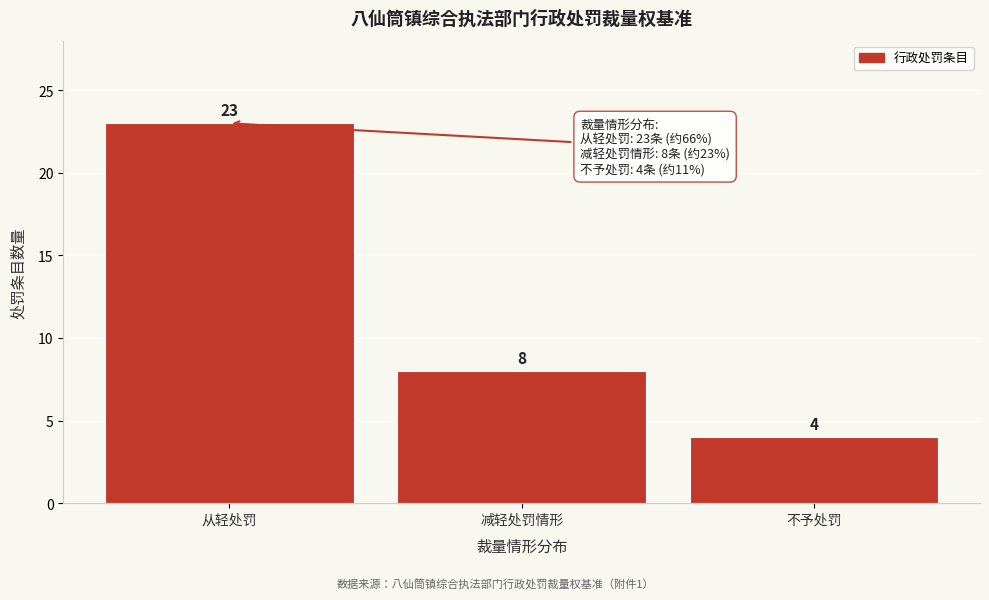

Reading left to right, what are all the values shown in this chart?

23	8	4